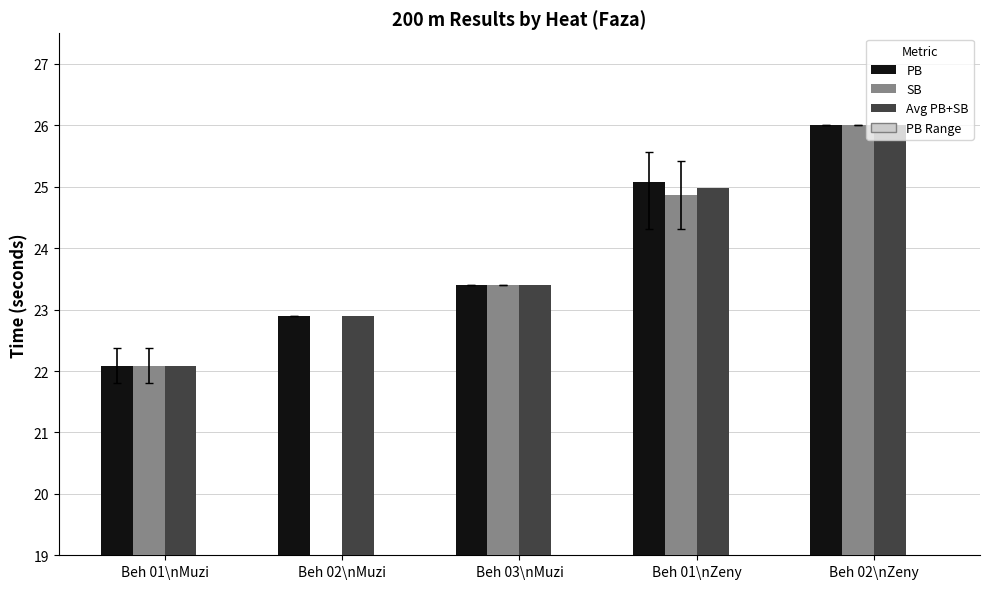

Where does the PB series first go above 23?

Beh 03\nMuzi